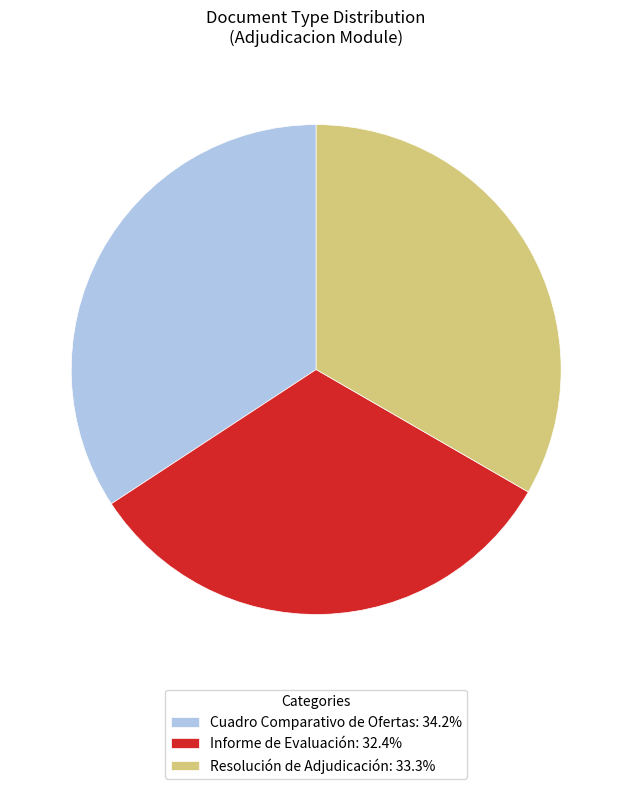

Does Cuadro Comparativo de Ofertas represent more than half of the total?

No